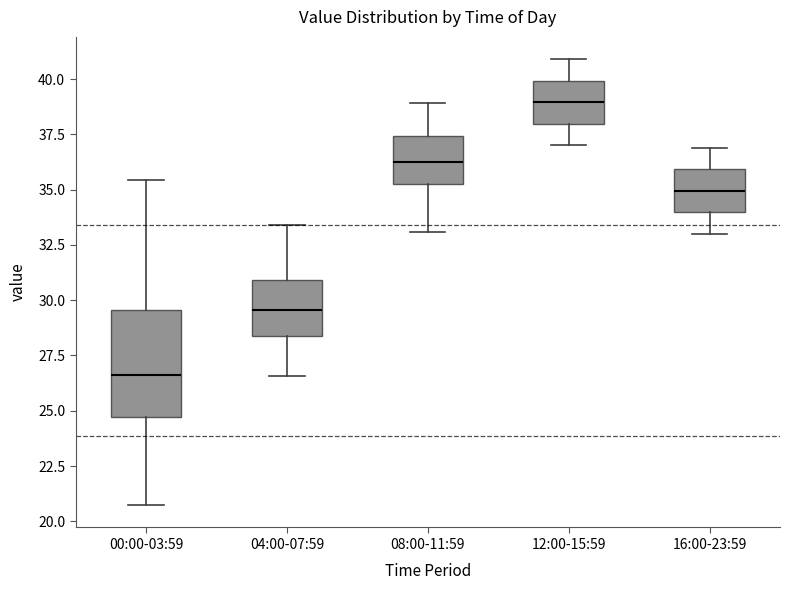

Reading left to right, transcribe this box plot: for each box, give where its median line is, the range the box spans, and where its two whiskers end, as read against the y-axis. The values are not printed on the chart, so give them approximately, as read against the axis.

00:00-03:59: median 26.5, box 24.5 to 29.5, whiskers 20.5 to 35.5
04:00-07:59: median 29.5, box 28.5 to 31.0, whiskers 26.5 to 33.5
08:00-11:59: median 36.5, box 35.5 to 37.5, whiskers 33.0 to 39.0
12:00-15:59: median 39.0, box 38.0 to 40.0, whiskers 37.0 to 41.0
16:00-23:59: median 35.0, box 34.0 to 36.0, whiskers 33.0 to 37.0